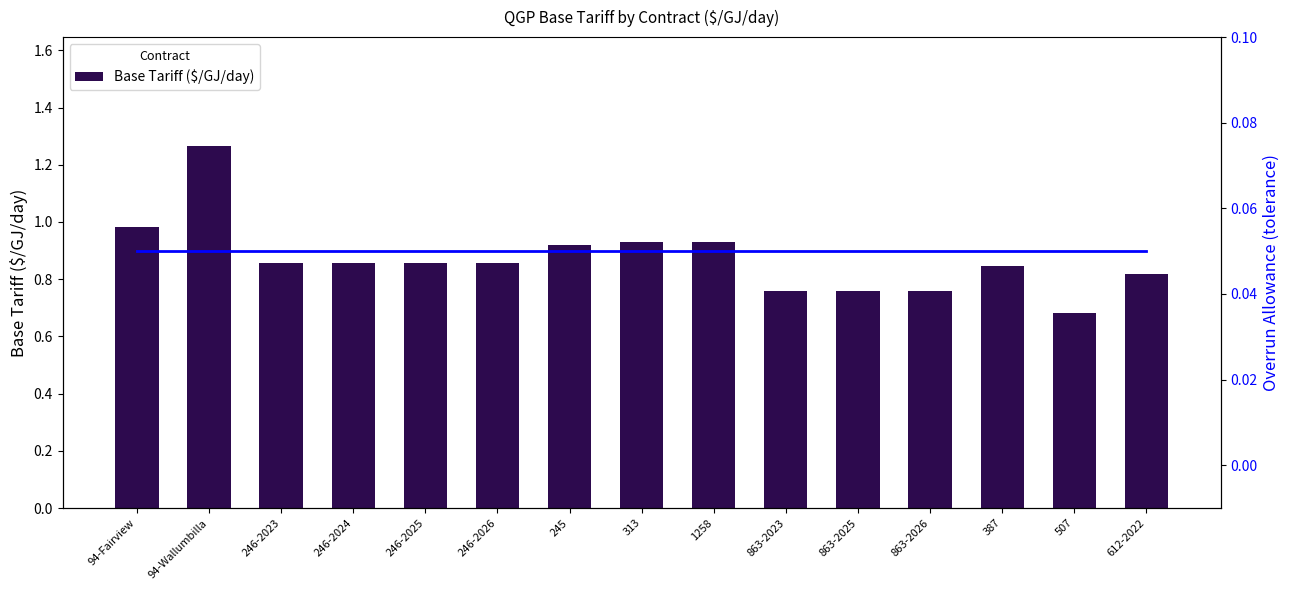

Which series changed the most between 94-Wallumbilla and 313?

Base Tariff ($/GJ/day)